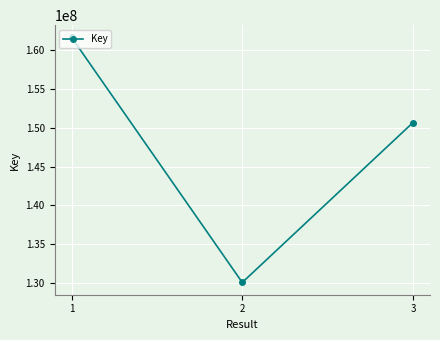

What is the smallest value displayed?

130107008